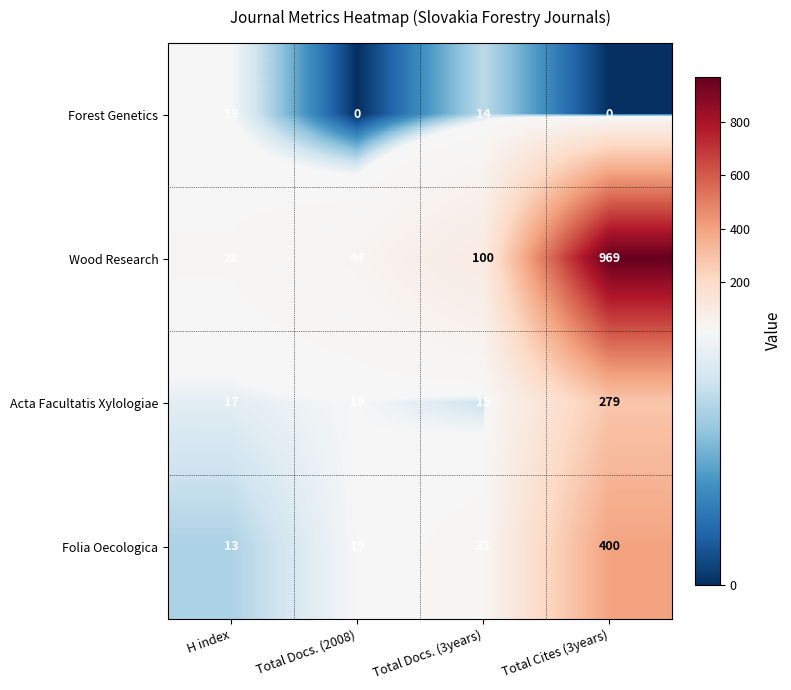

What is the approximate value of Folia Oecologica at H index, to the nearest 5?

15